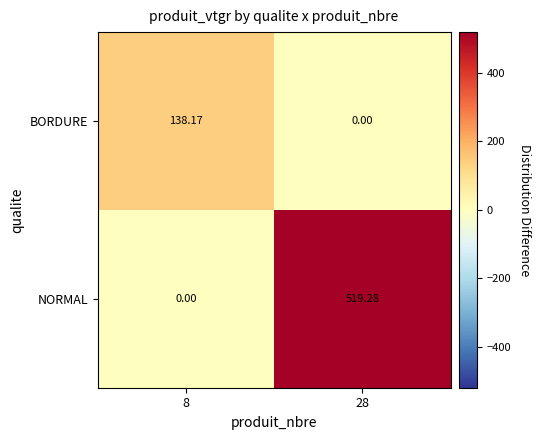

Which series has the largest total across all categories?

NORMAL